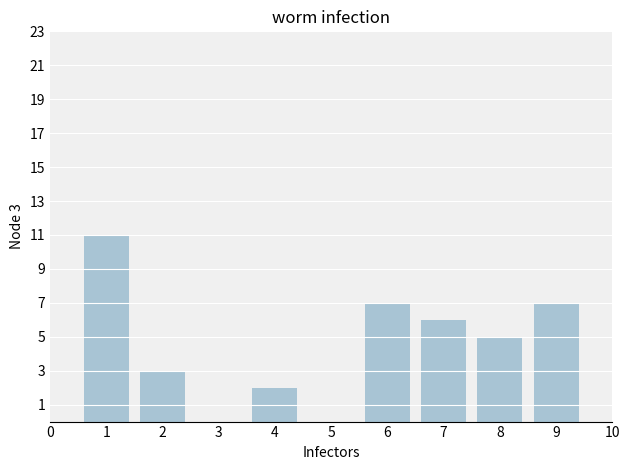

What is the maximum value shown in the chart?

11